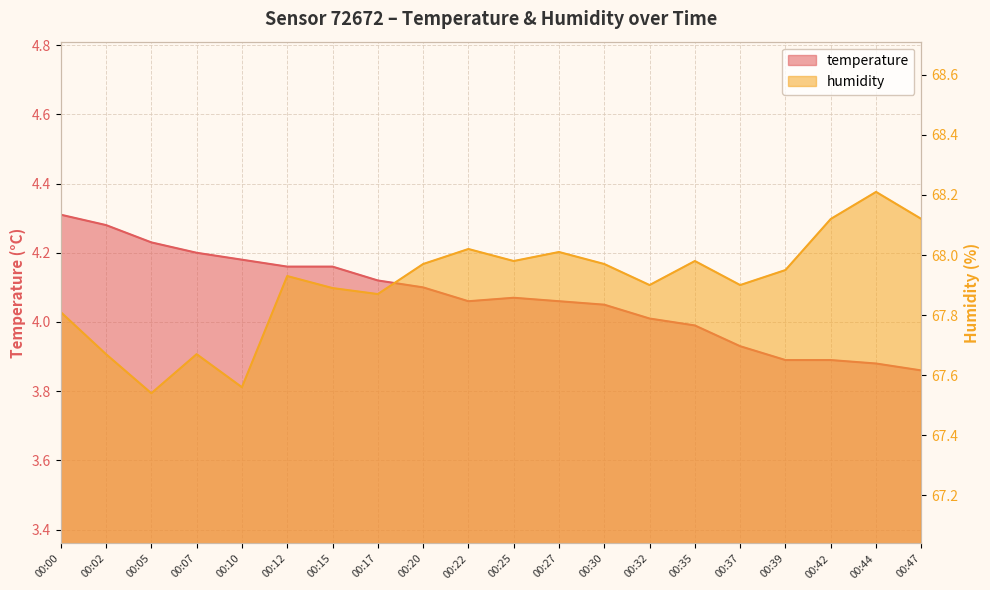

What is the total value across all series at 00:12?

72.1